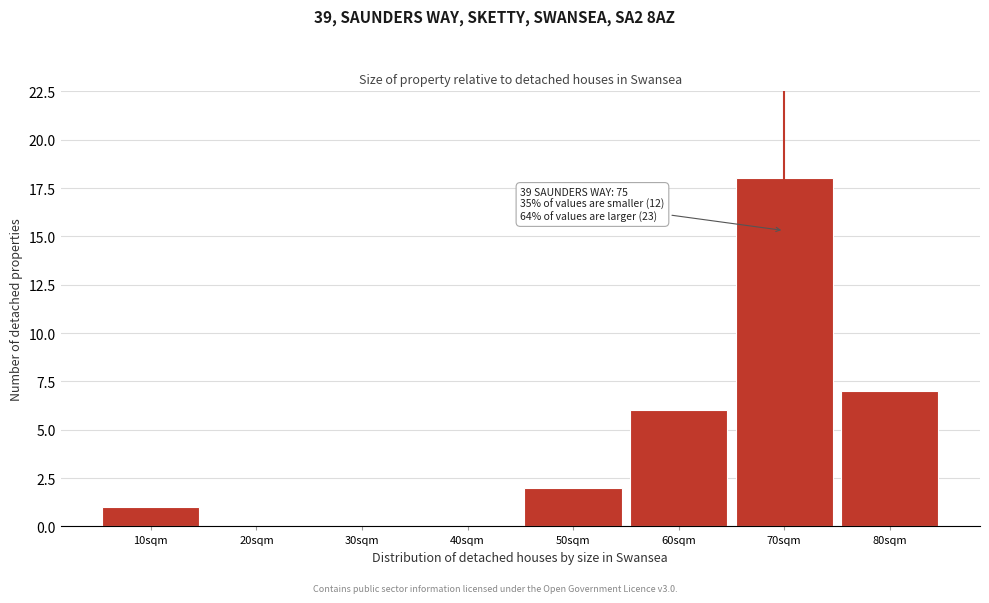

Reading left to right, what are all the values shown in this chart?

10sqm=1	20sqm=0	30sqm=0	40sqm=0	50sqm=2	60sqm=6	70sqm=18	80sqm=7